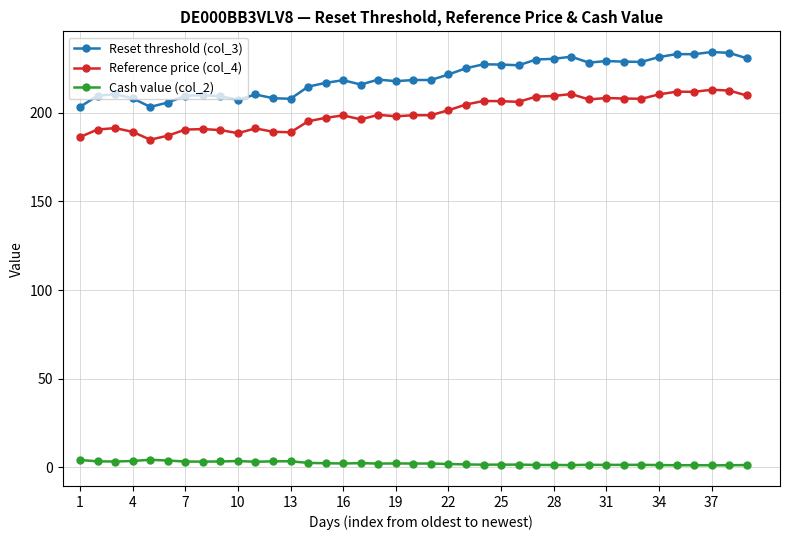

What is the value of the Reset threshold (col_3) point at the 6th from the left?

205.8